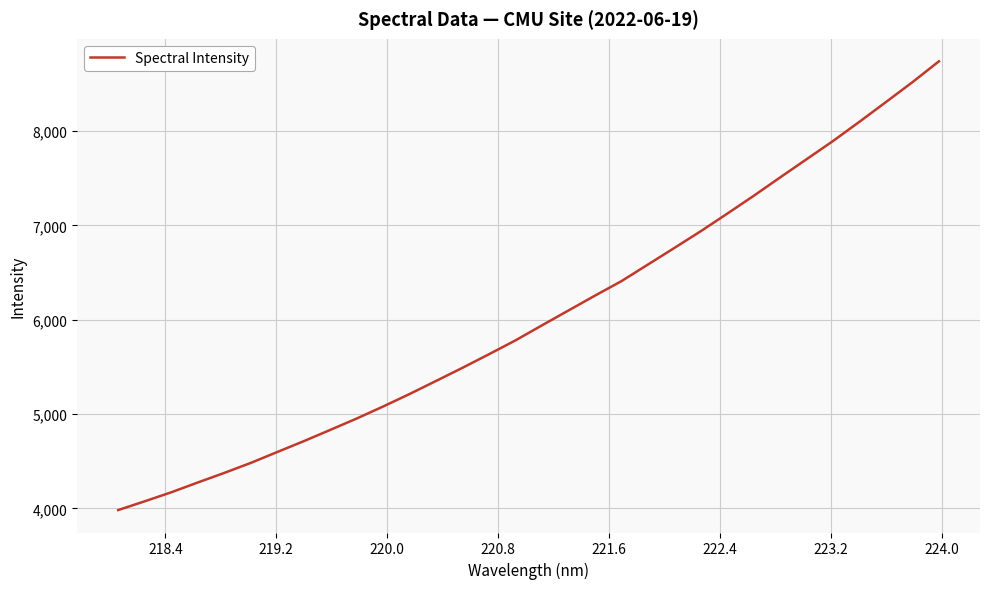

What is the smallest value displayed?

3983.2